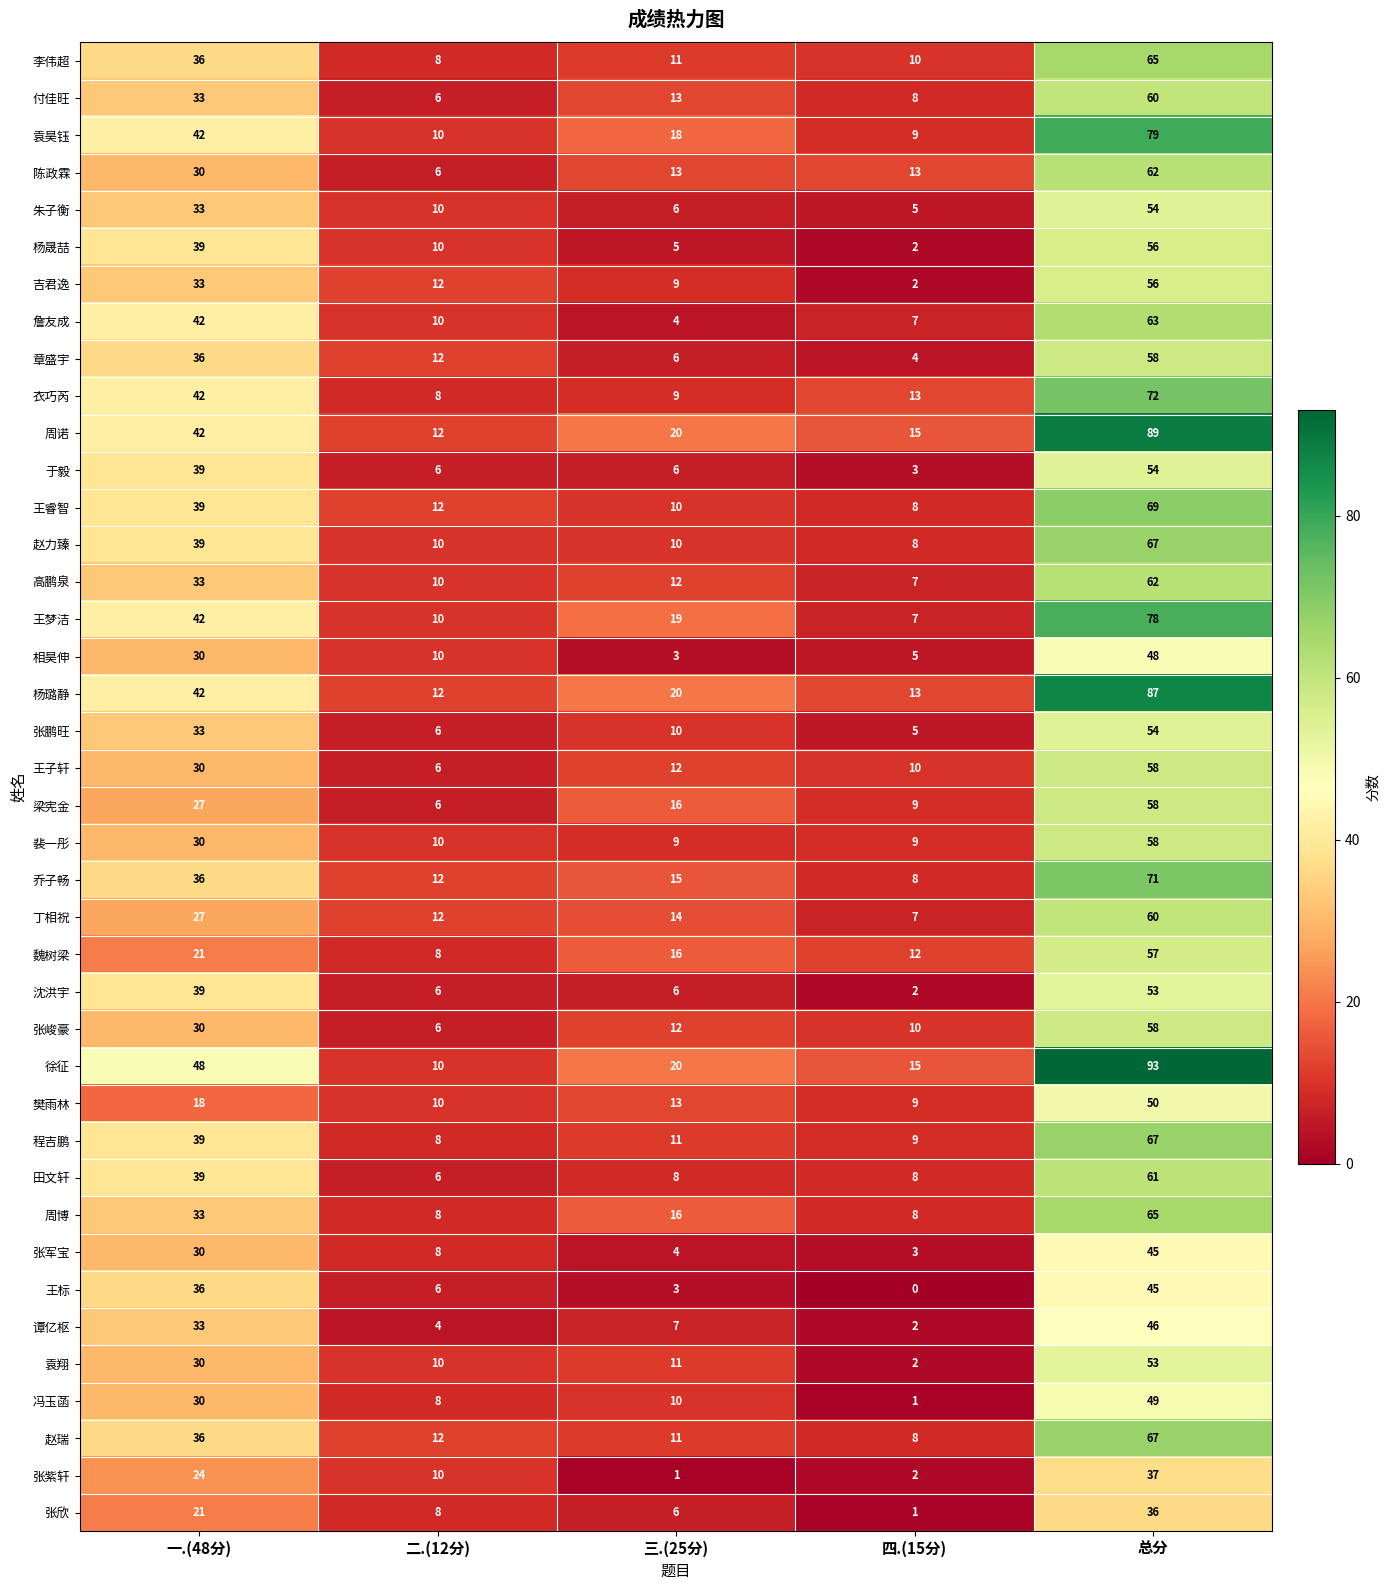

The 袁翔 series shows 53 at 总分. True or false?

True